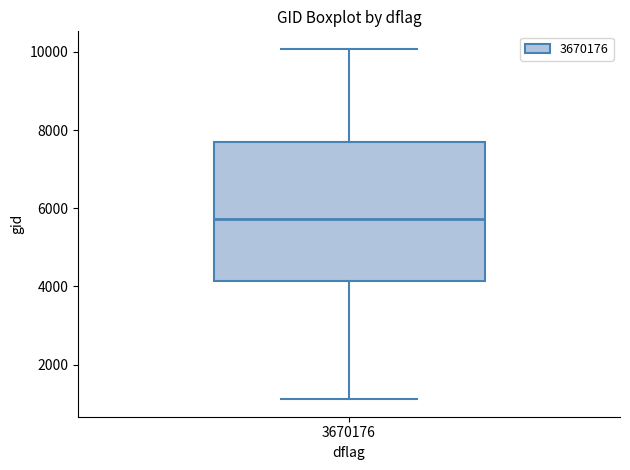

Transcribe this box plot: give where the median line is, the range the box spans, and where the two whiskers end, as read against the y-axis. The values are not printed on the chart, so give them approximately, as read against the axis.

median 5800, box 4200 to 7800, whiskers 1200 to 10000